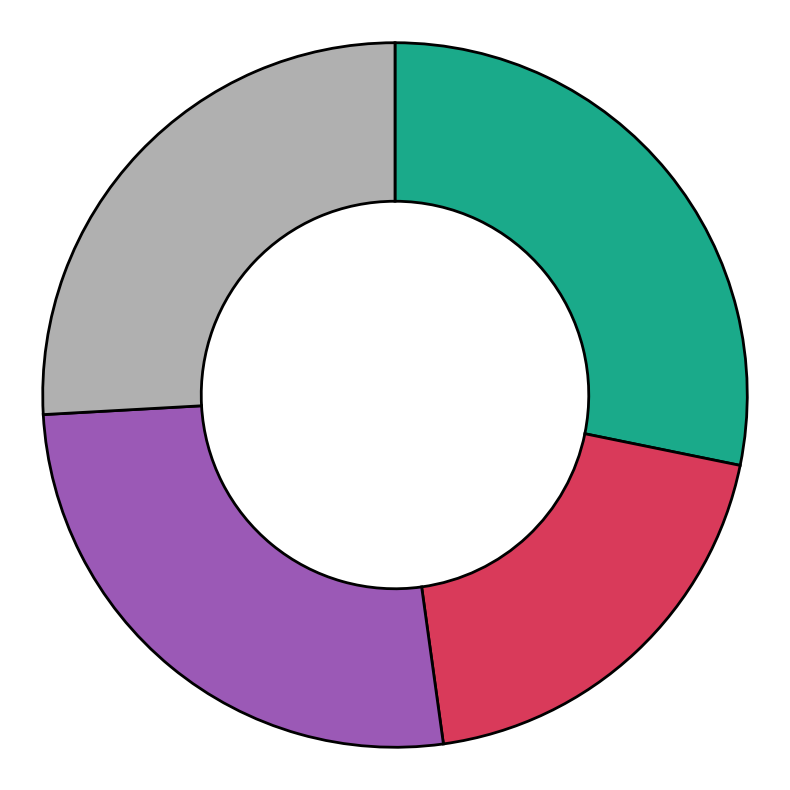

Is there a majority slice in this chart?

No